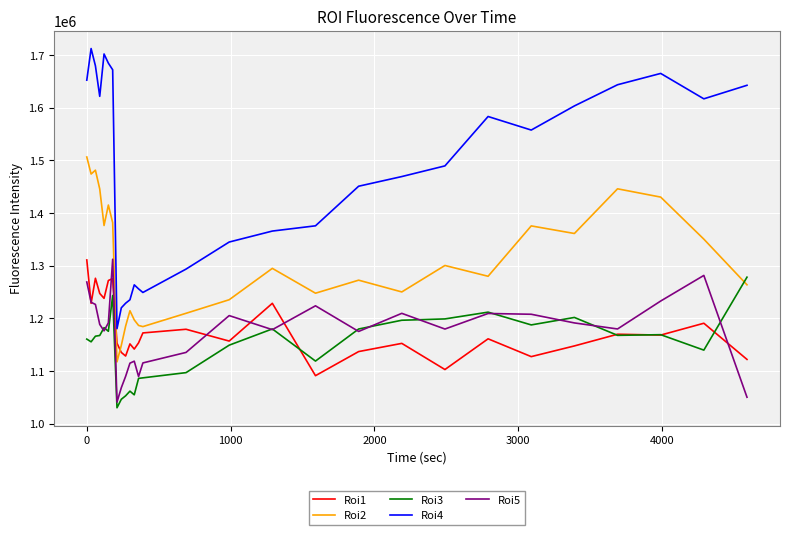

Which series has the largest total across all categories?

Roi4